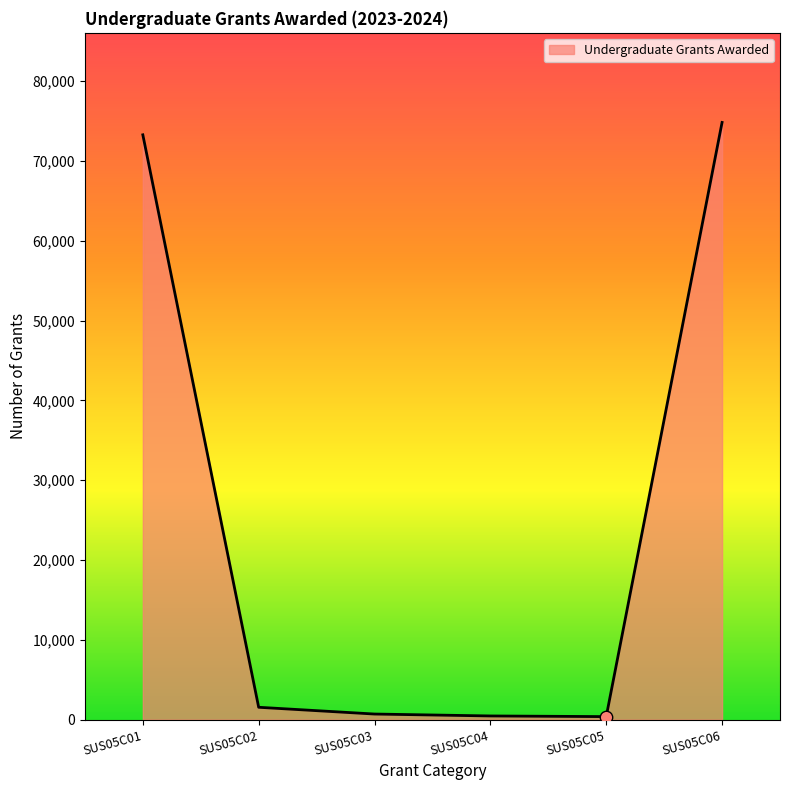

Which has a higher value, SUS05C01 or SUS05C05?

SUS05C01